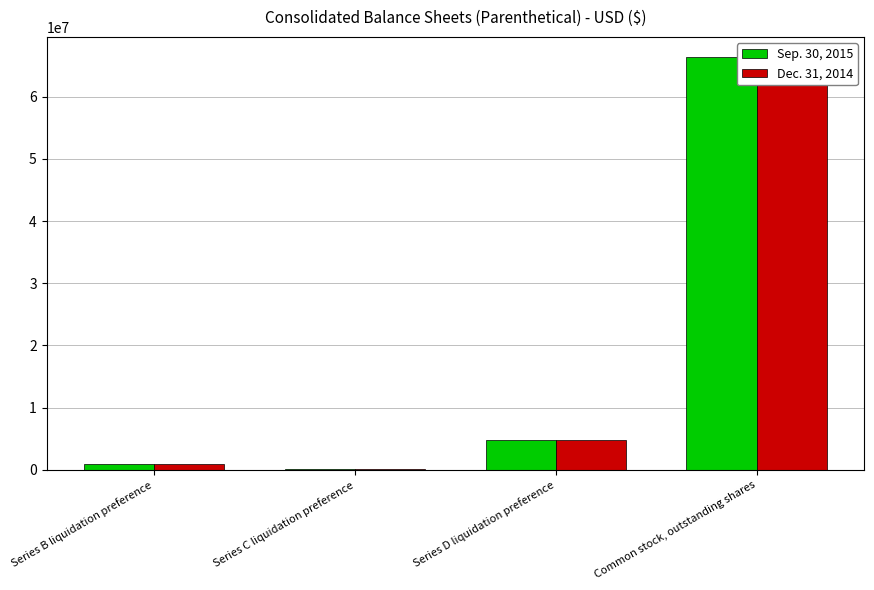

At how many categories does at least one series exceed 47367011?

1